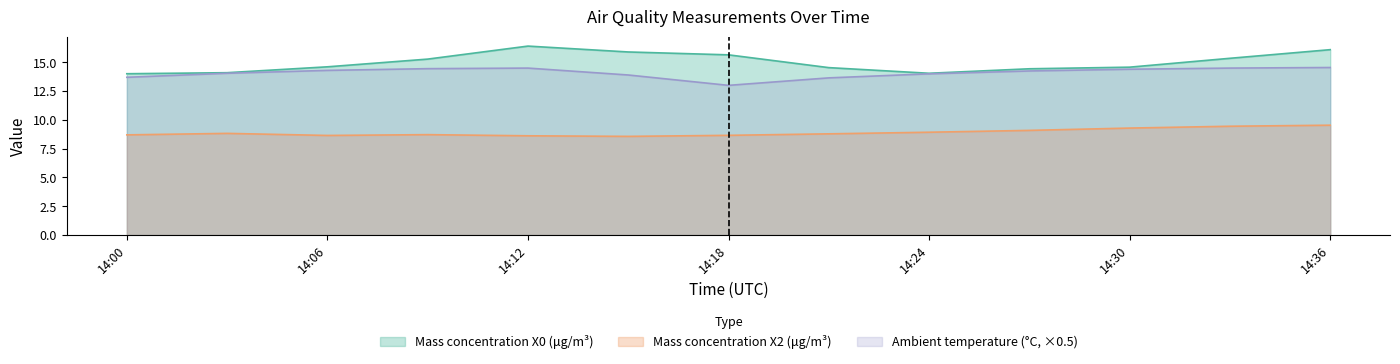

Where is Mass concentration X2 (μg/m³) nearest to the value 9?

2021-08-19 14:24